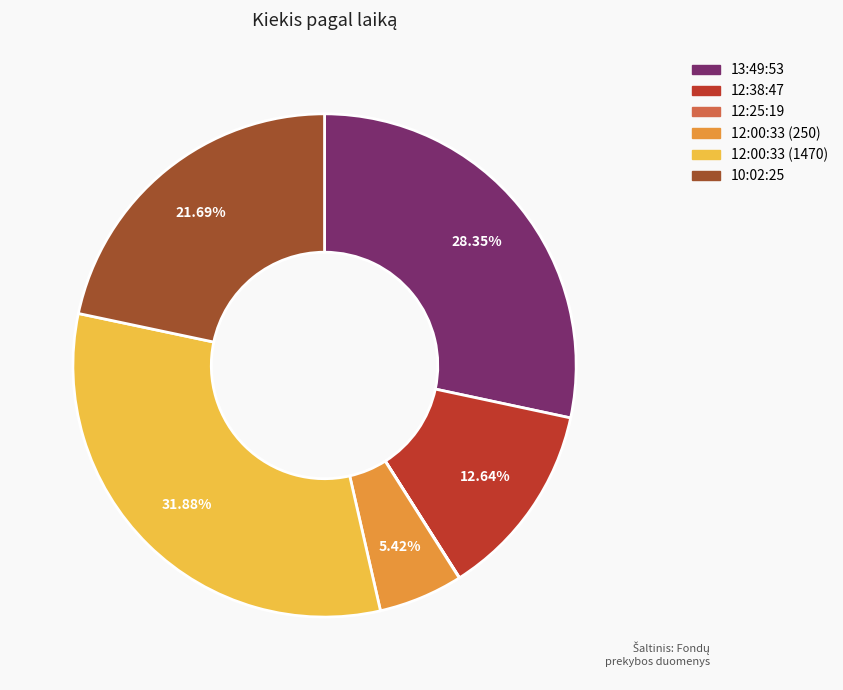

Approximately how many times larger is the value at 13:49:53 compared to 12:38:47?

2.2